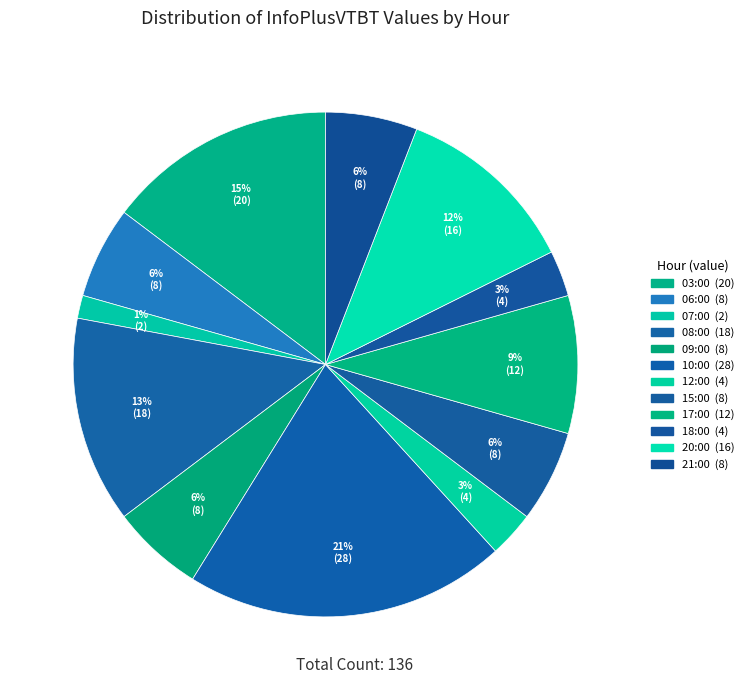

Is there any slice that represents more than half of the pie?

No